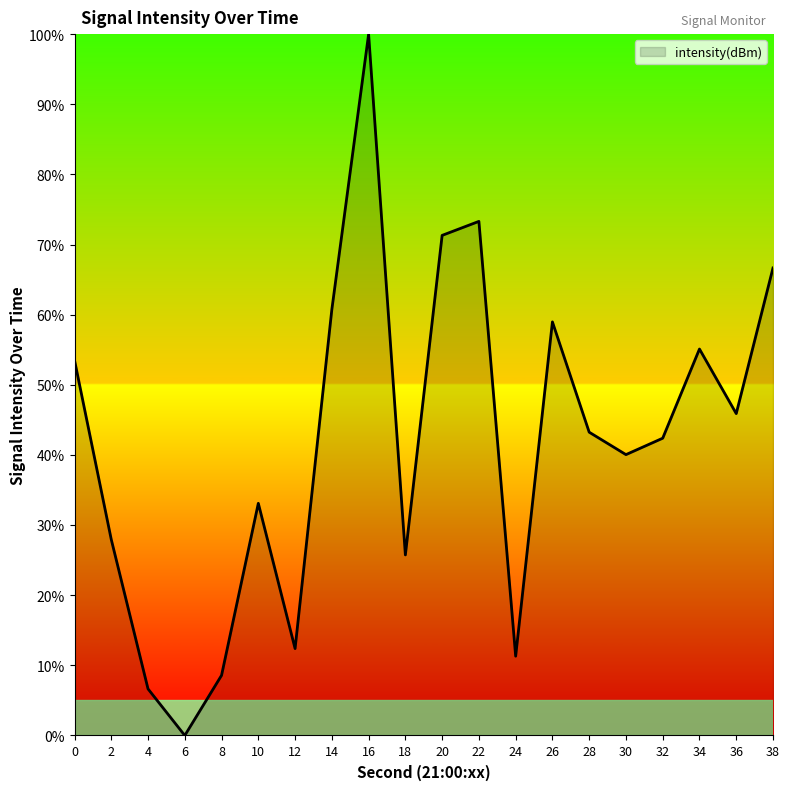

What is the sum of all values?

836.9